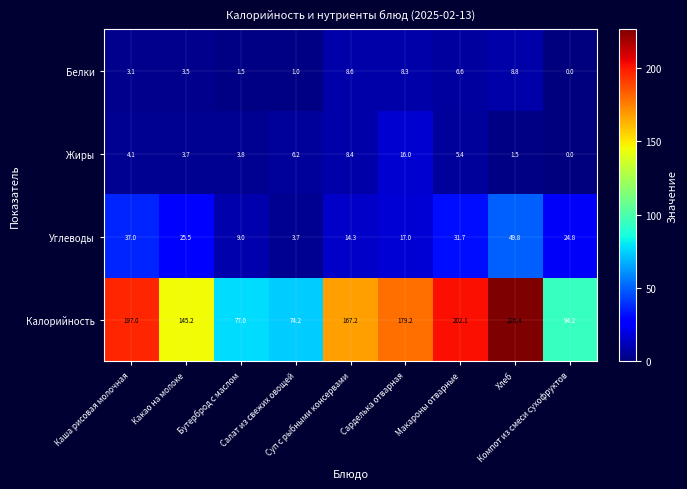

What is the total value across all series at Сарделька отварная?

220.5